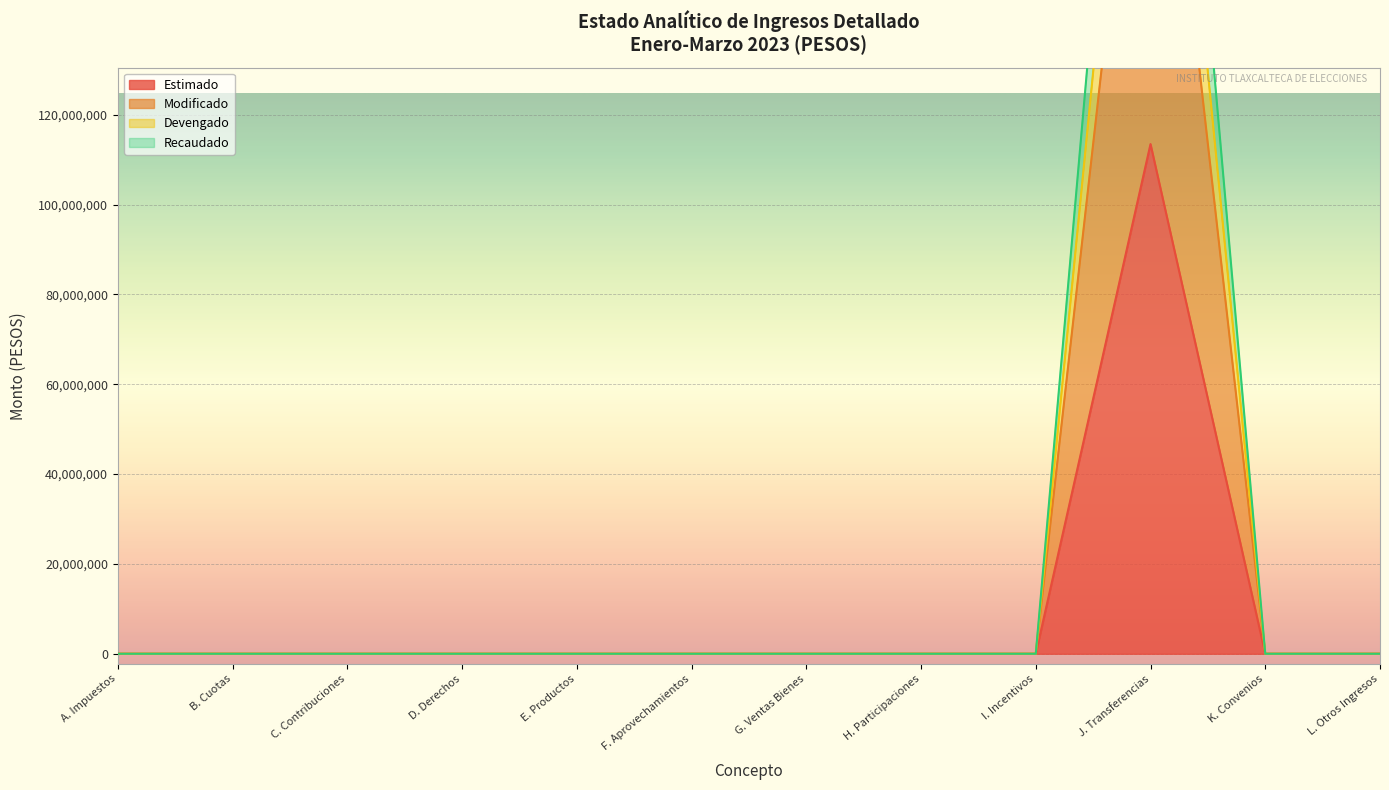

How many data points does each series have?

12